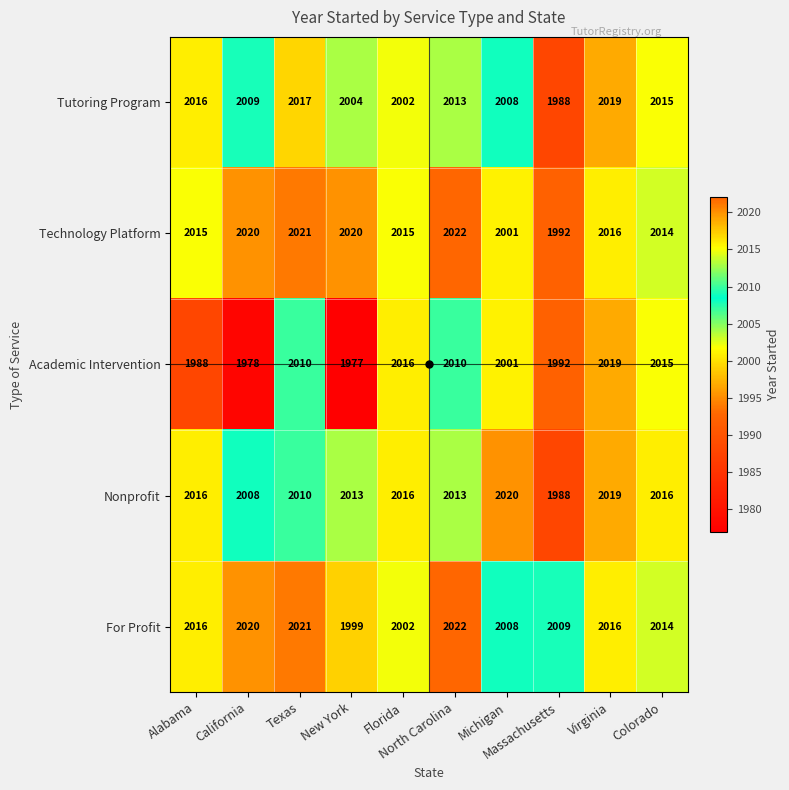

What is the average value of the Academic Intervention series?

2001